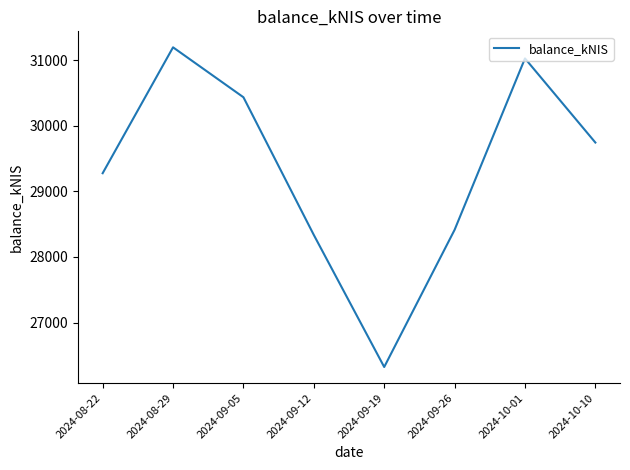

How many interior local valleys (lower than both neighbors) does the data have?

1